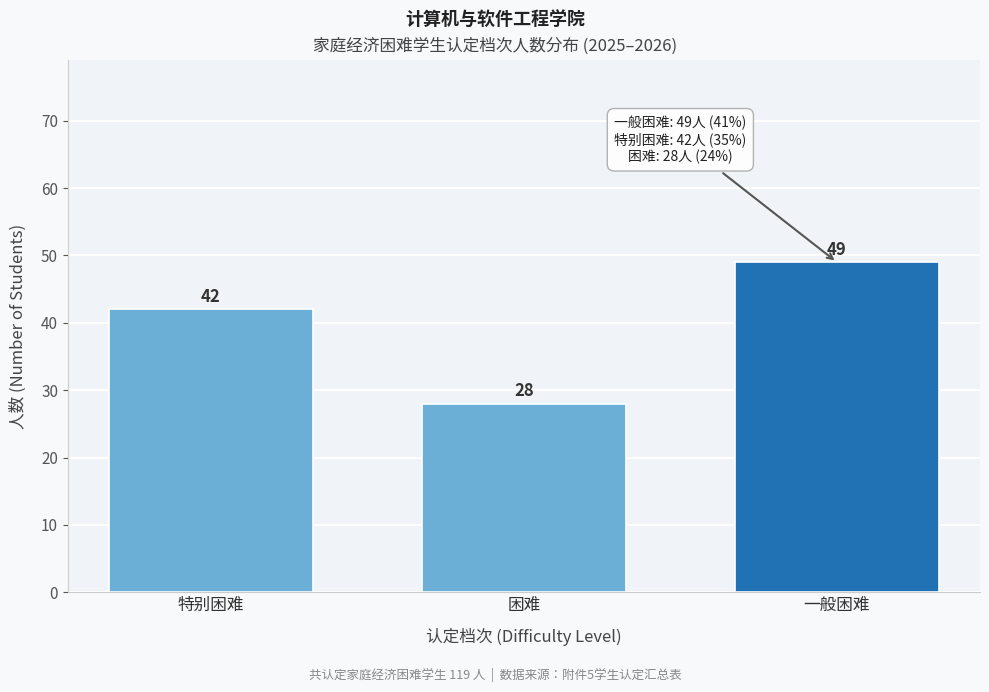

Reading left to right, extract all data points from this chart.

42	28	49